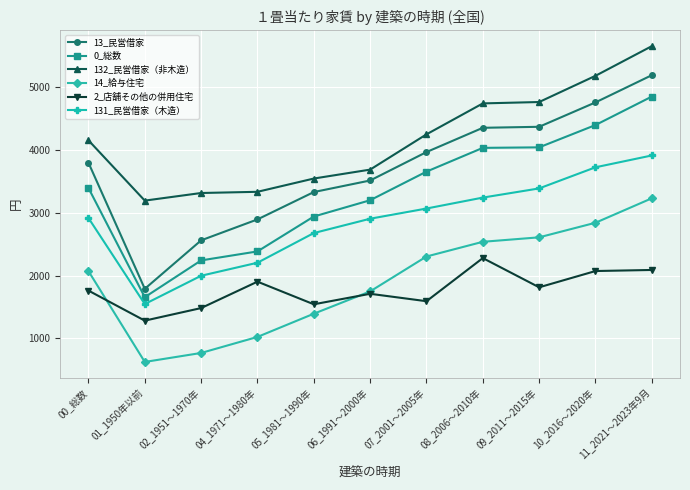

Which series changed the most between 01_1950年以前 and 08_2006～2010年?

13_民営借家